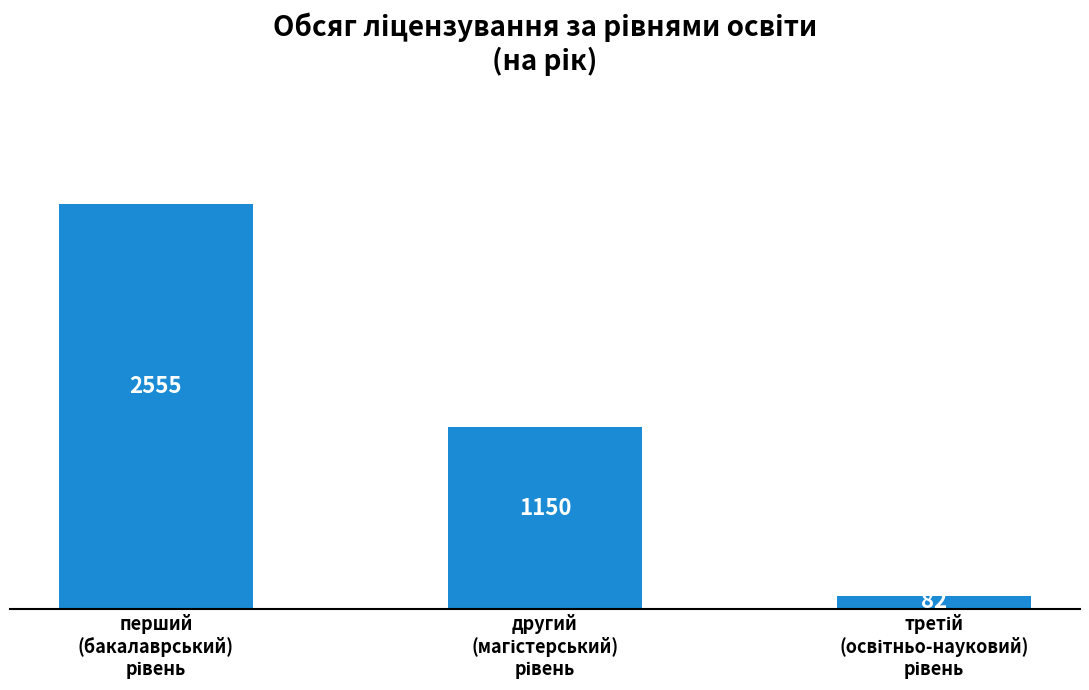

What is the sum of all values?

3787